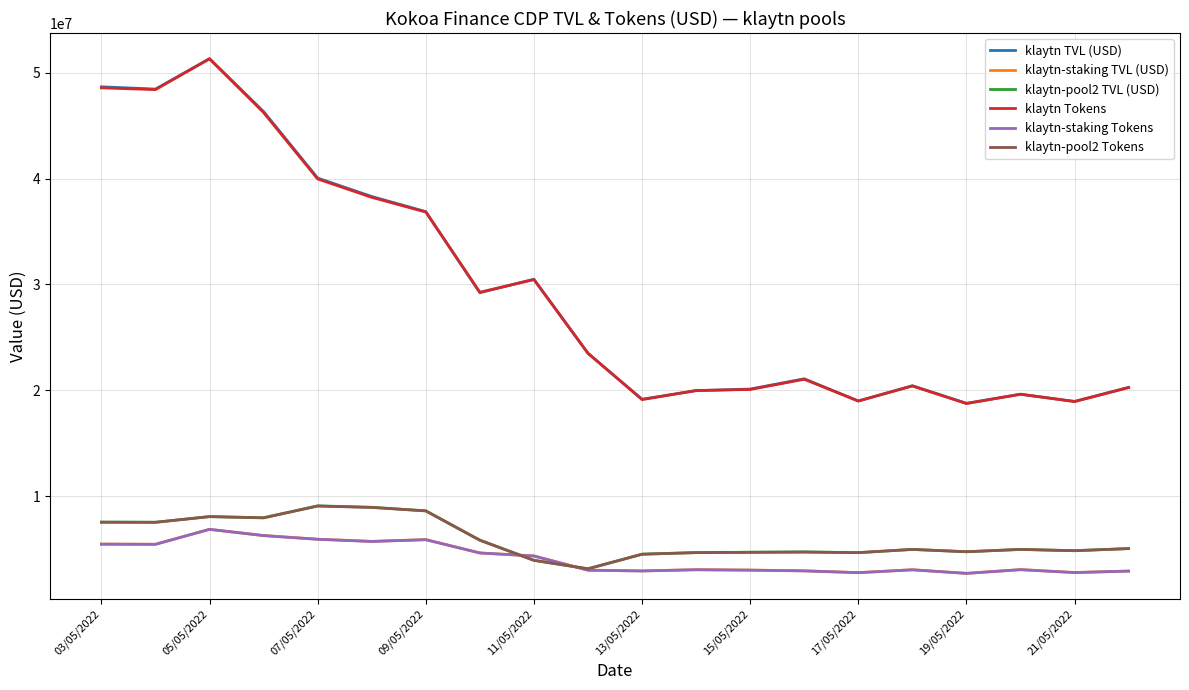

True or false: klaytn-staking Tokens and klaytn Tokens cross at least once.

False